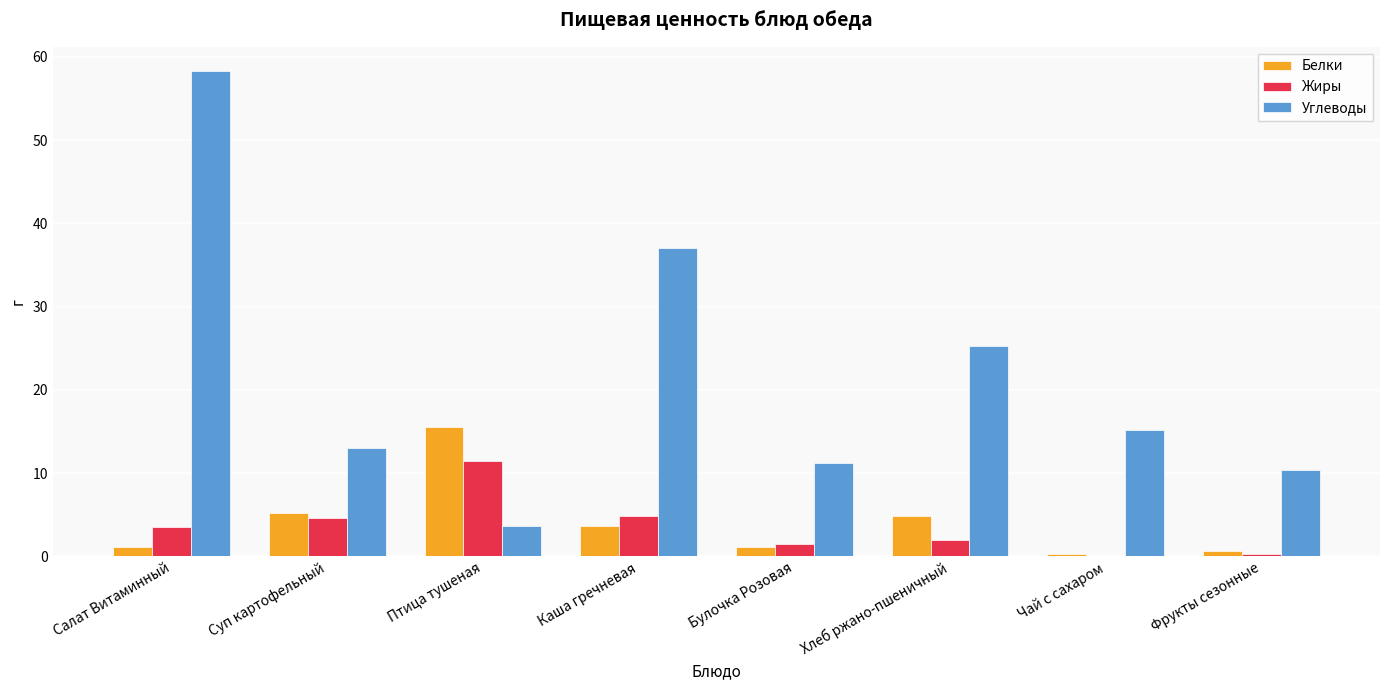

What are all the series names shown in the legend?

Белки, Жиры, Углеводы